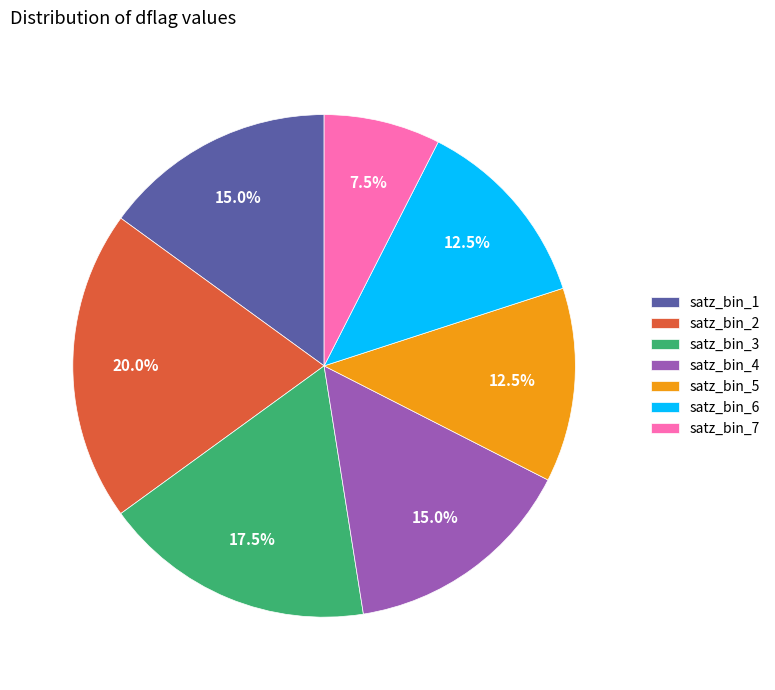

Count the number of slices in the pie.

7